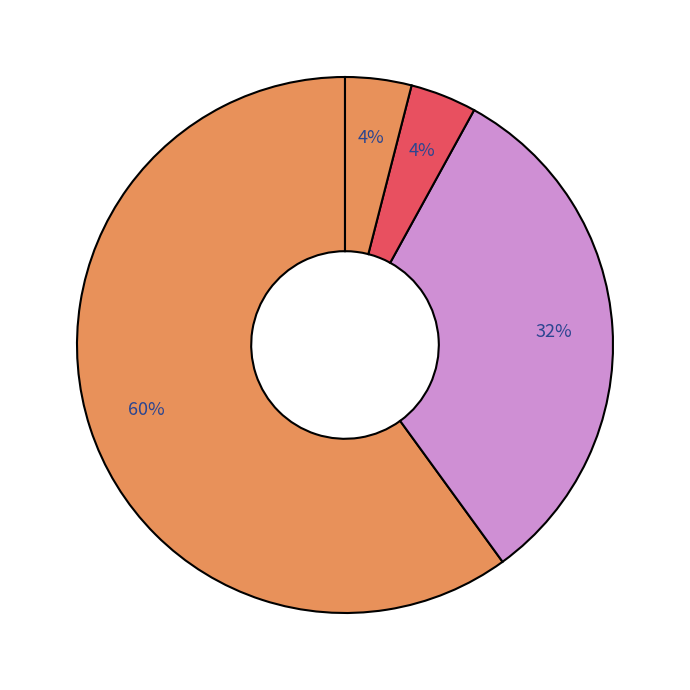

How many slices are in this pie chart?

4